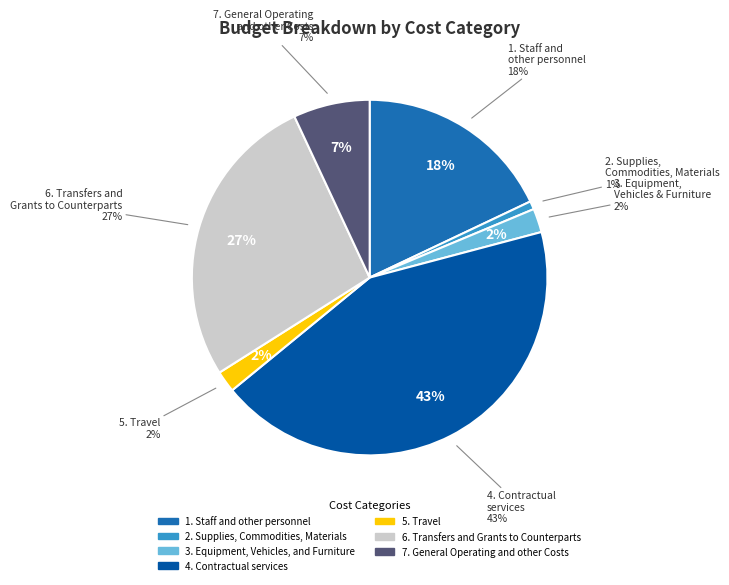

Which category has the biggest portion of the pie?

4. Contractual services